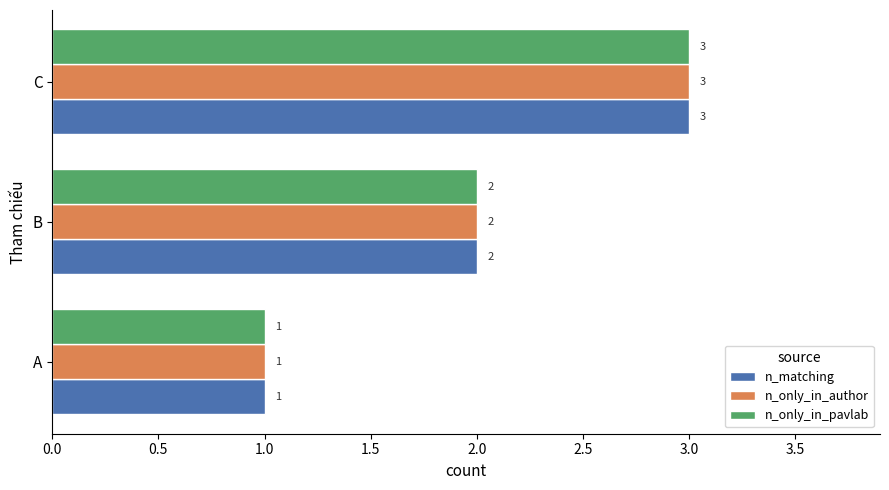

How many n_matching values are between 1 and 3?

3